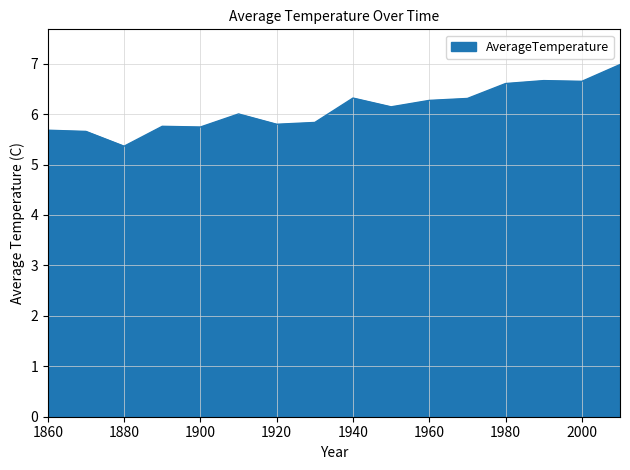

What is the difference between the maximum and minimum values?

1.6